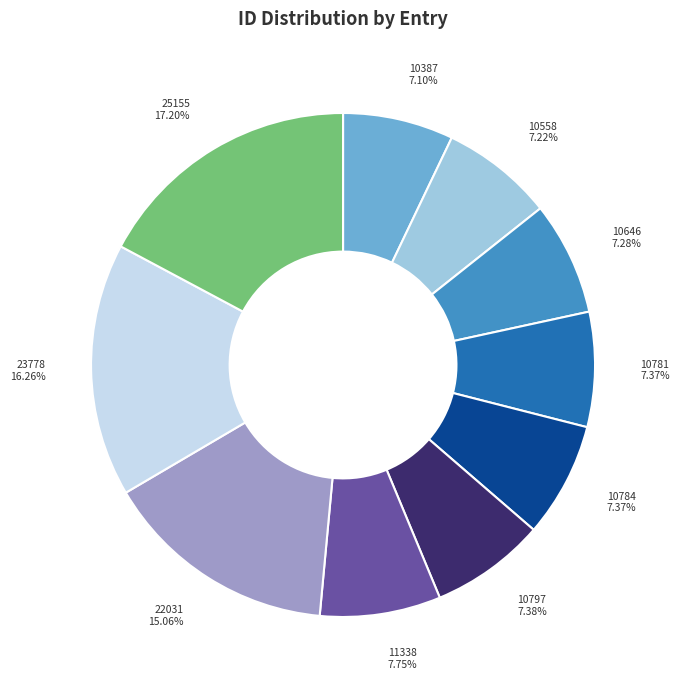

Approximately how many times larger is the value at 11338 compared to 25155?

0.5